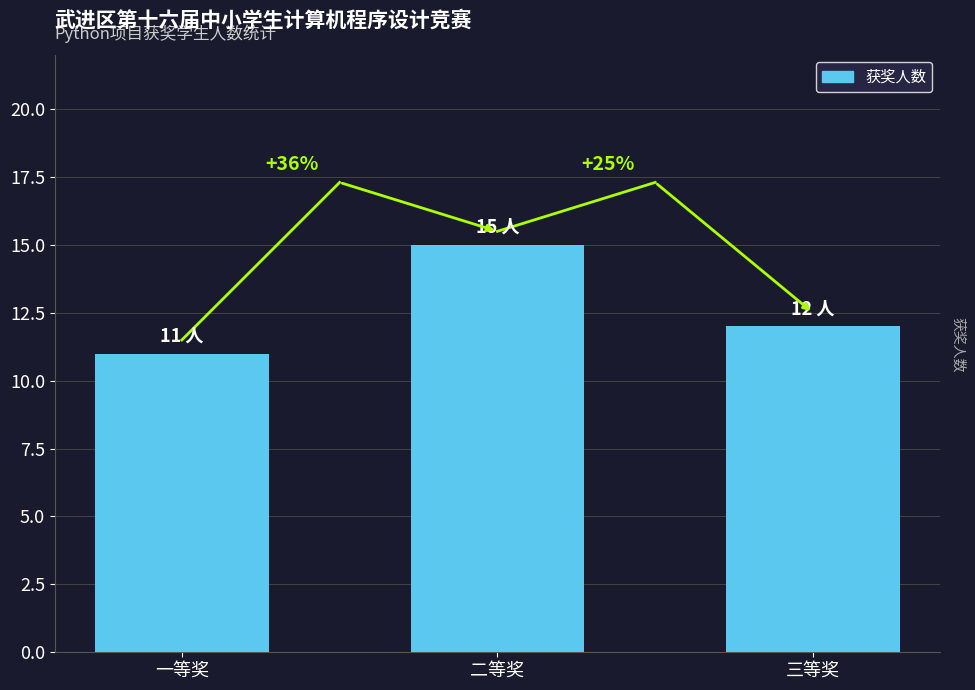

Are the bars horizontal?

No